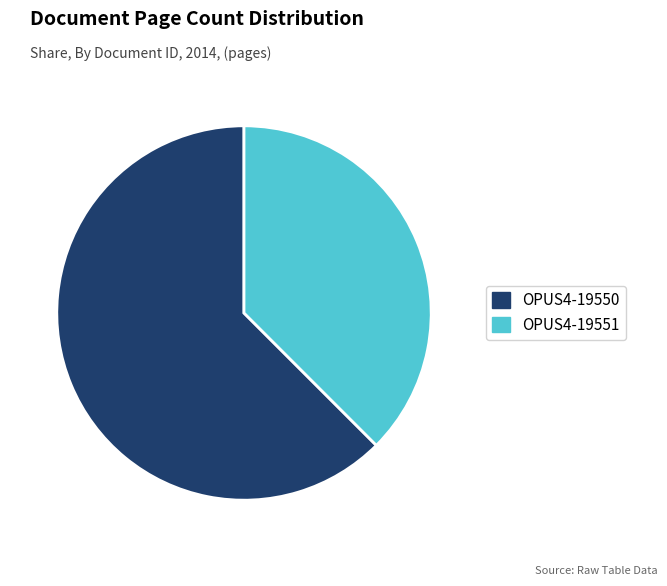

What is the ratio of the value at OPUS4-19550 to the value at OPUS4-19551?

1.7